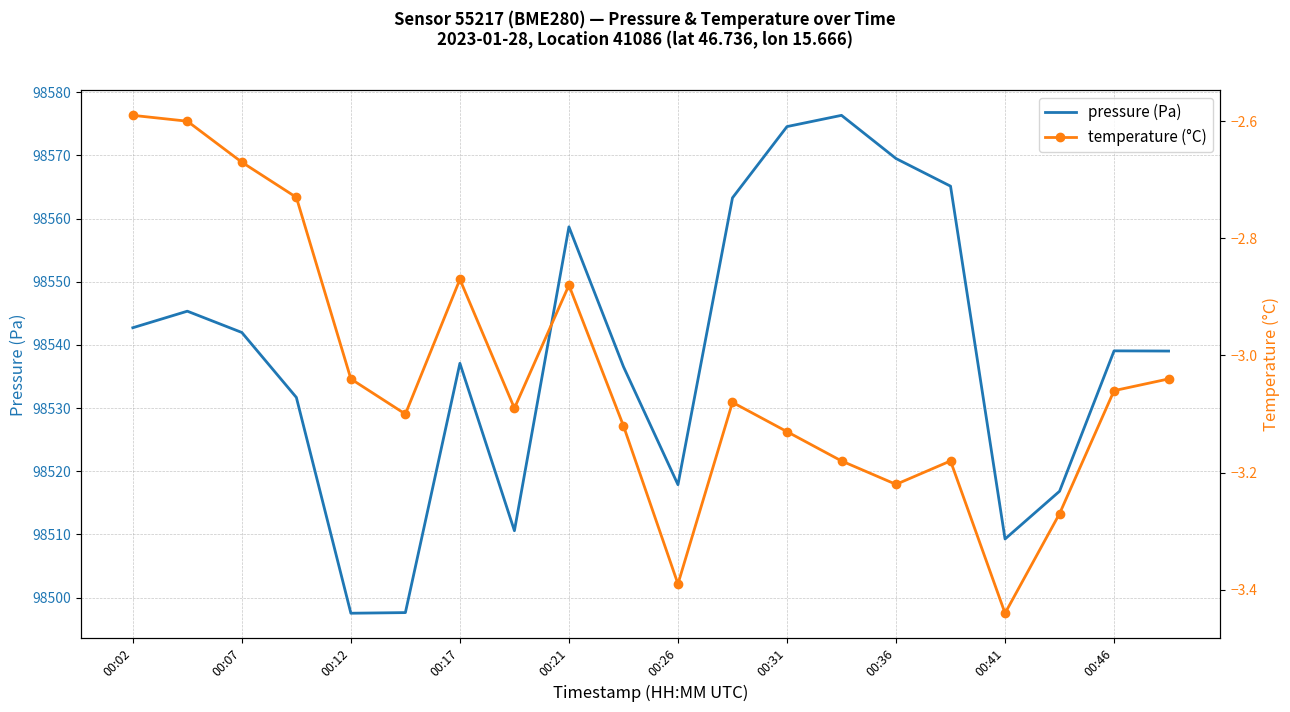

True or false: temperature (°C) and pressure (Pa) intersect in this chart.

False